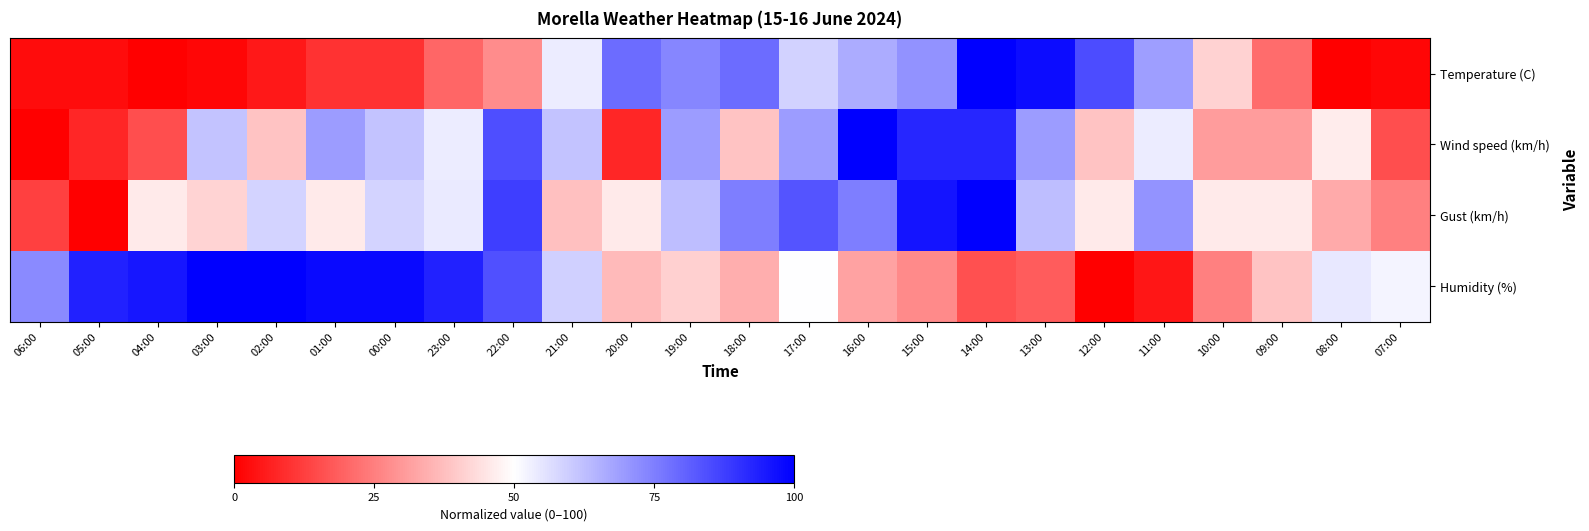

How many distinct data groups are displayed?

4